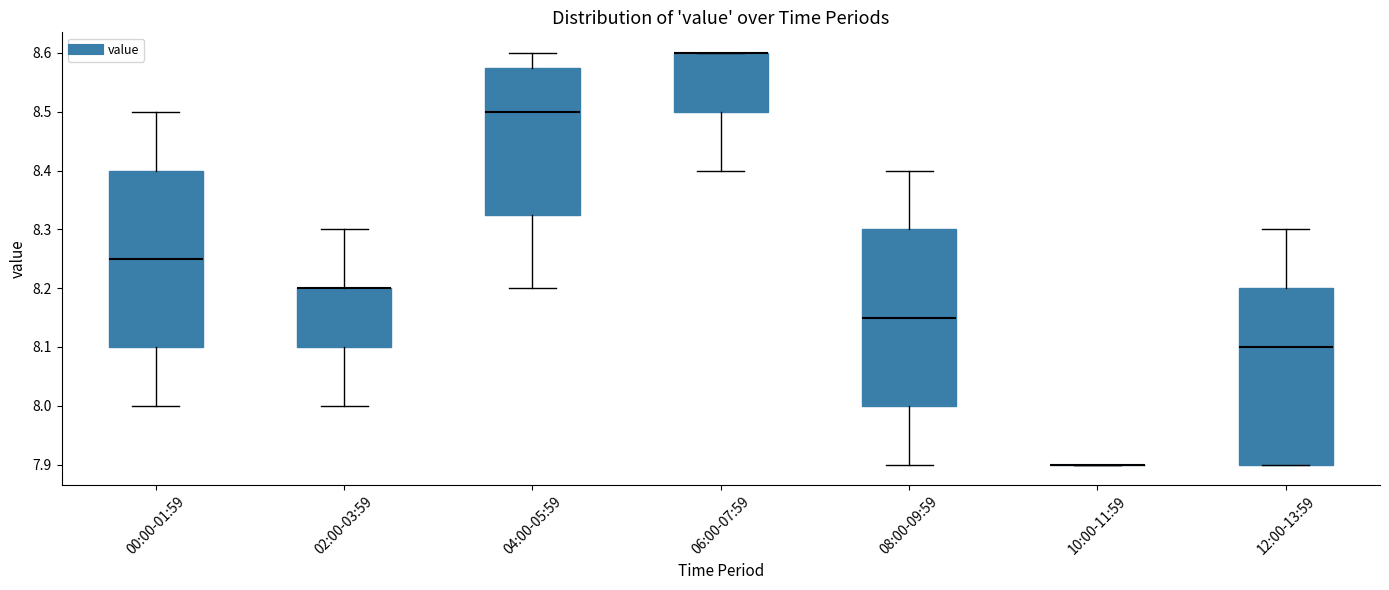

Where does the lower whisker of the box for 02:00-03:59 end on the y-axis? The values are not printed on the chart, so give them approximately, as read against the axis.

8.00